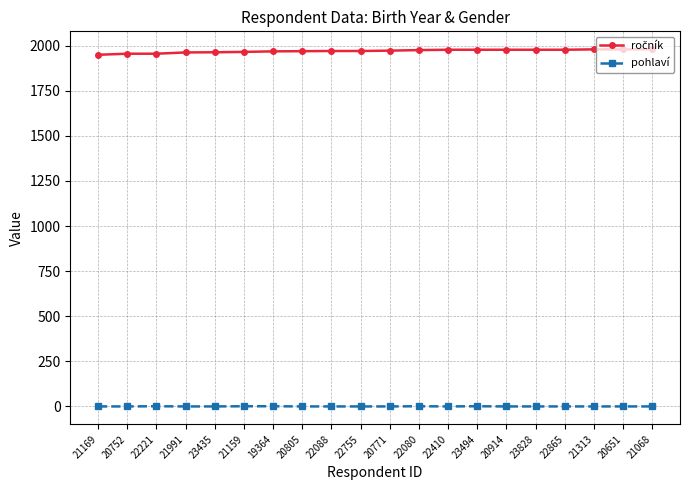

How many lines are shown in the chart?

2